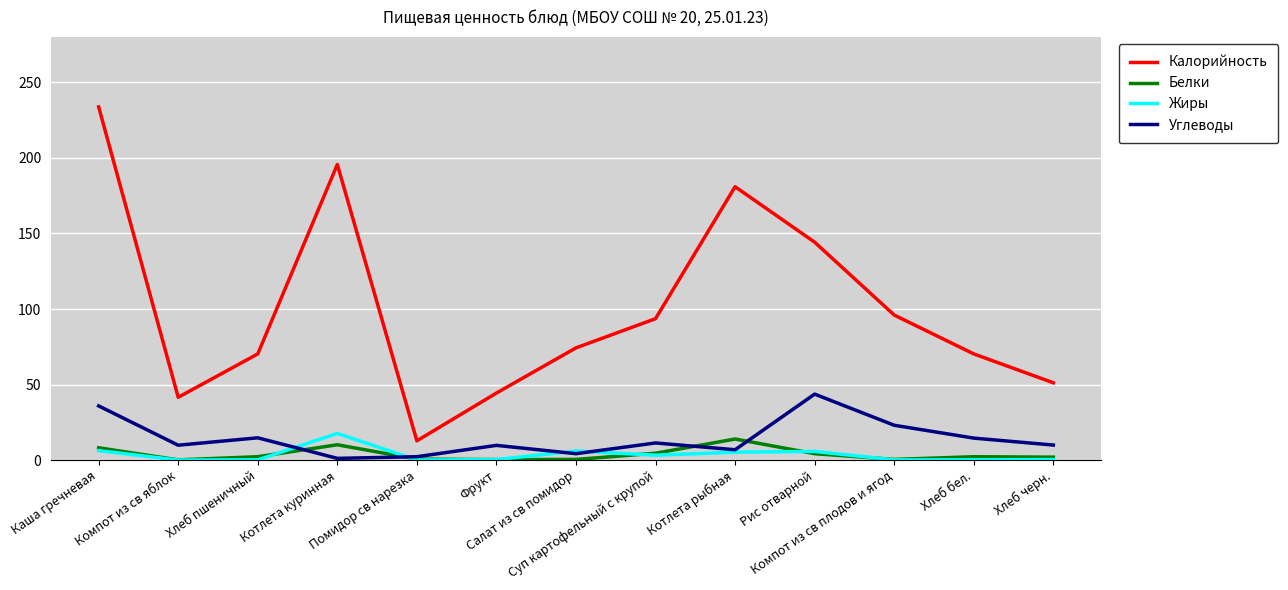

True or false: Жиры and Калорийность cross at least once.

False